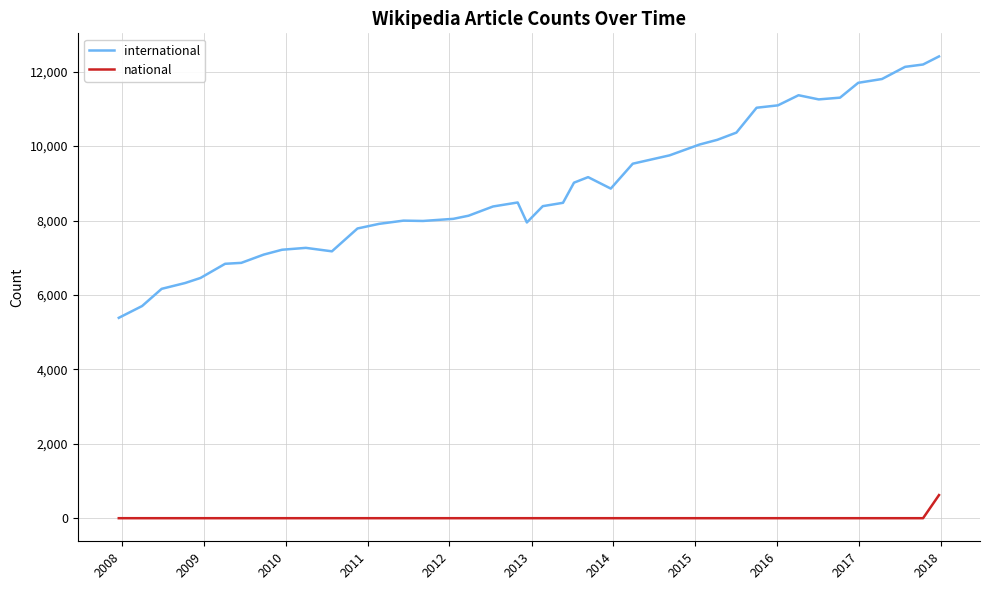

What is the difference between the maximum and minimum values in the national series?

621